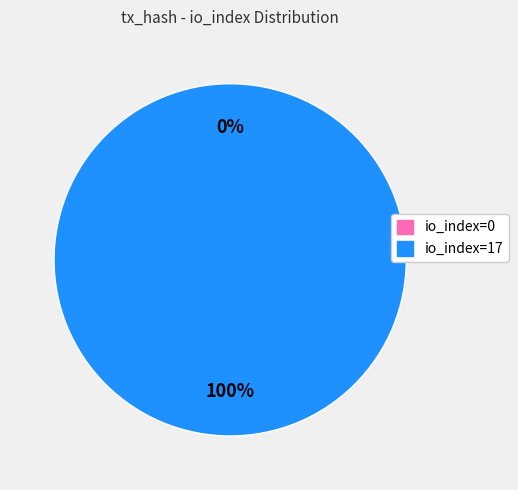

True or false: io_index=17 accounts for 100% of the total.

True